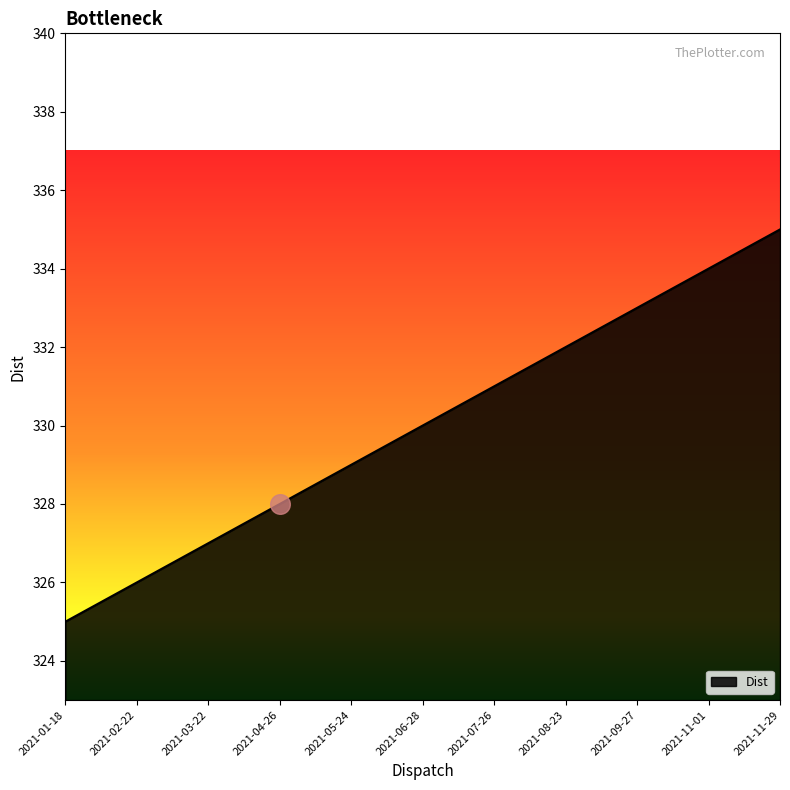

Which has a higher value, 2021-03-22 or 2021-11-01?

2021-11-01